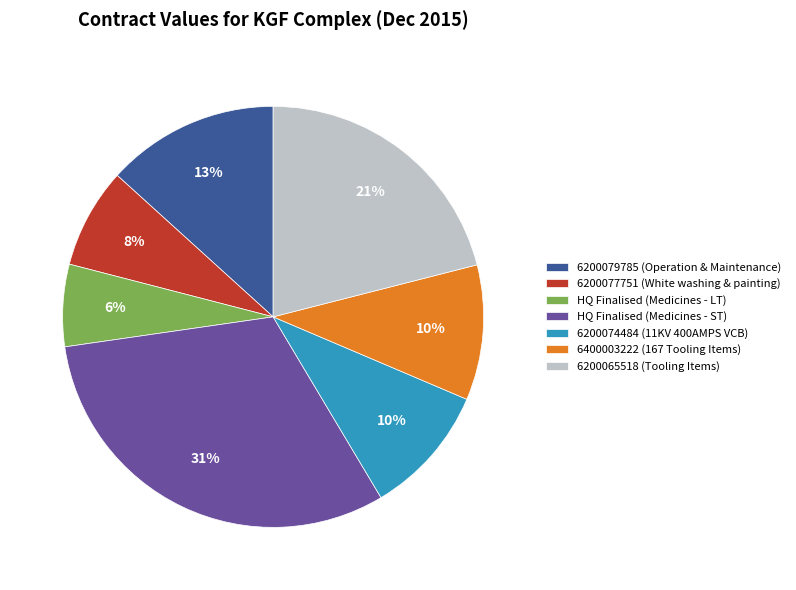

What percentage is the 6400003222 (167 Tooling Items) slice, to the nearest percent?

10%